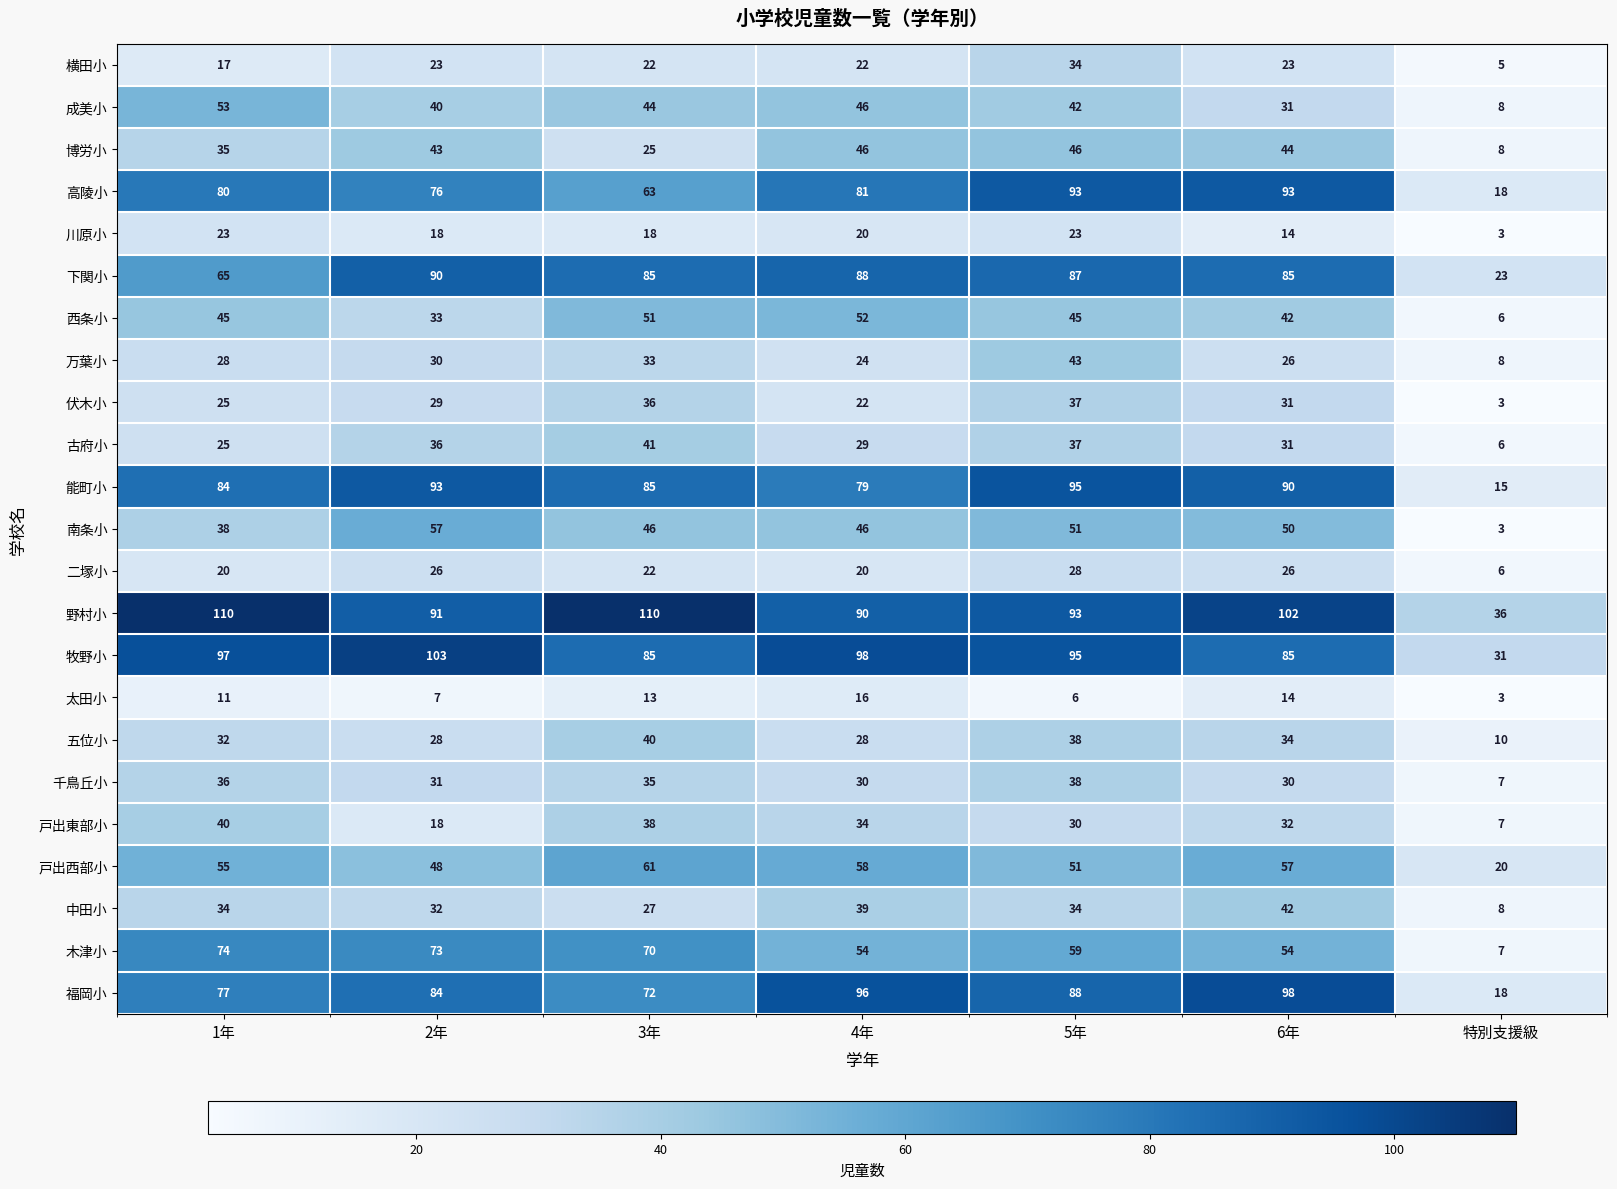

Count the 高陵小 values in the range 63 to 93.

6